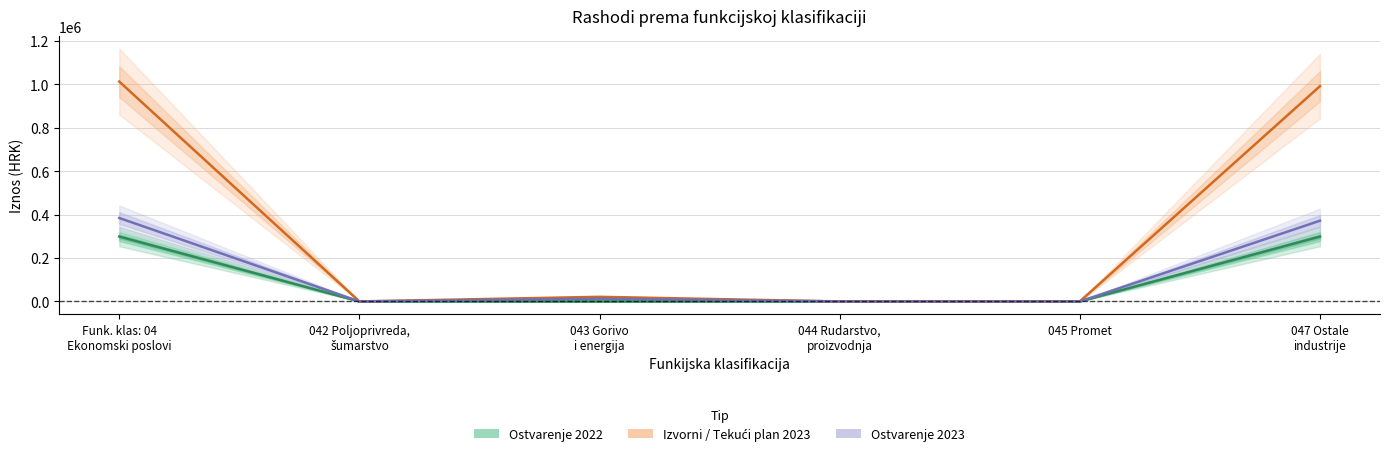

Which series has the largest total across all categories?

Izvorni / Tekući plan 2023